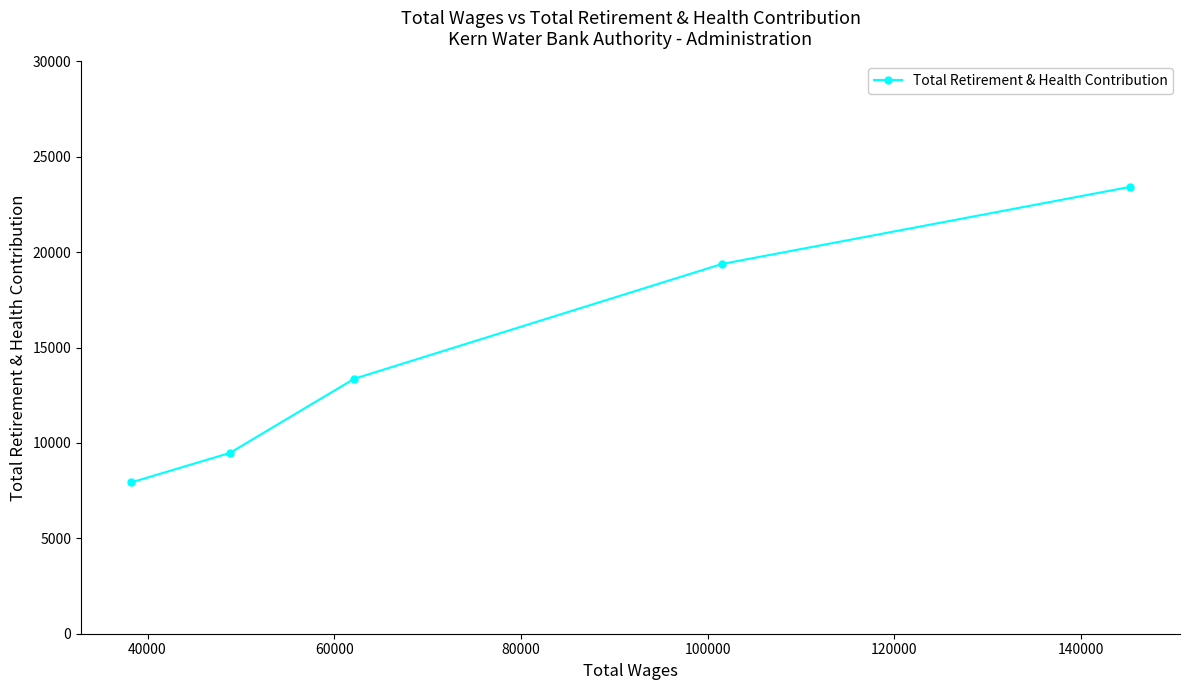

What is the maximum value shown in the chart?

23425